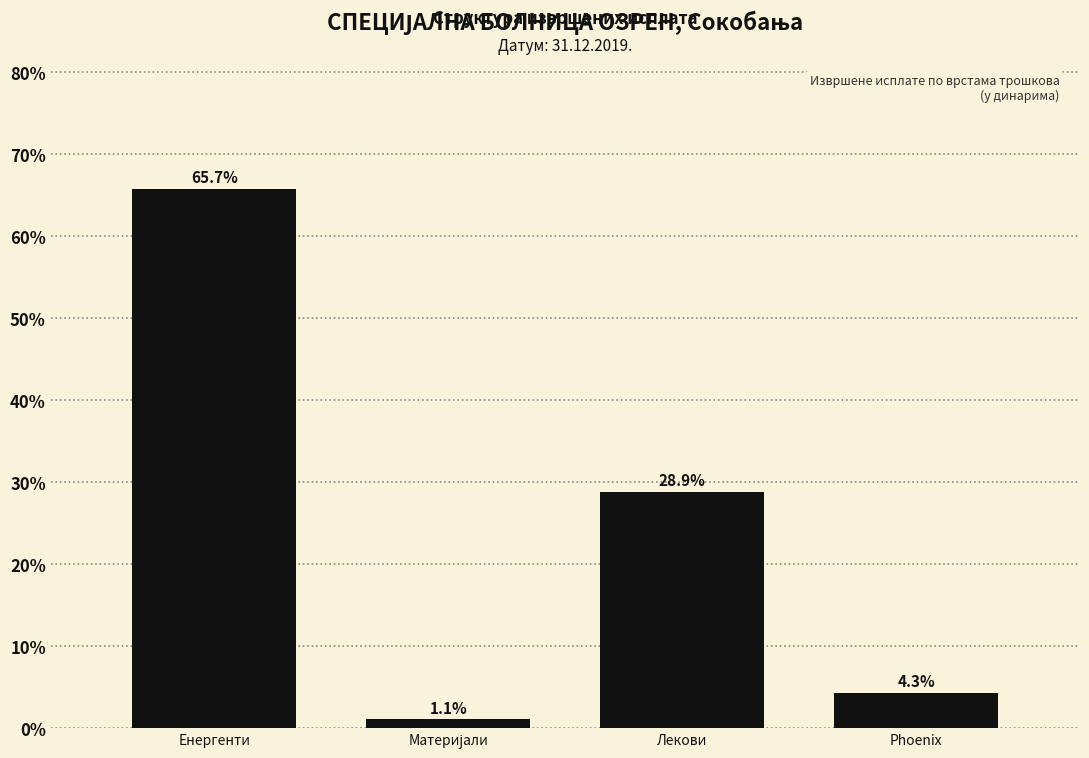

Reading right to left, transcribe all the data shown in this chart.

4.3	28.9	1.1	65.7